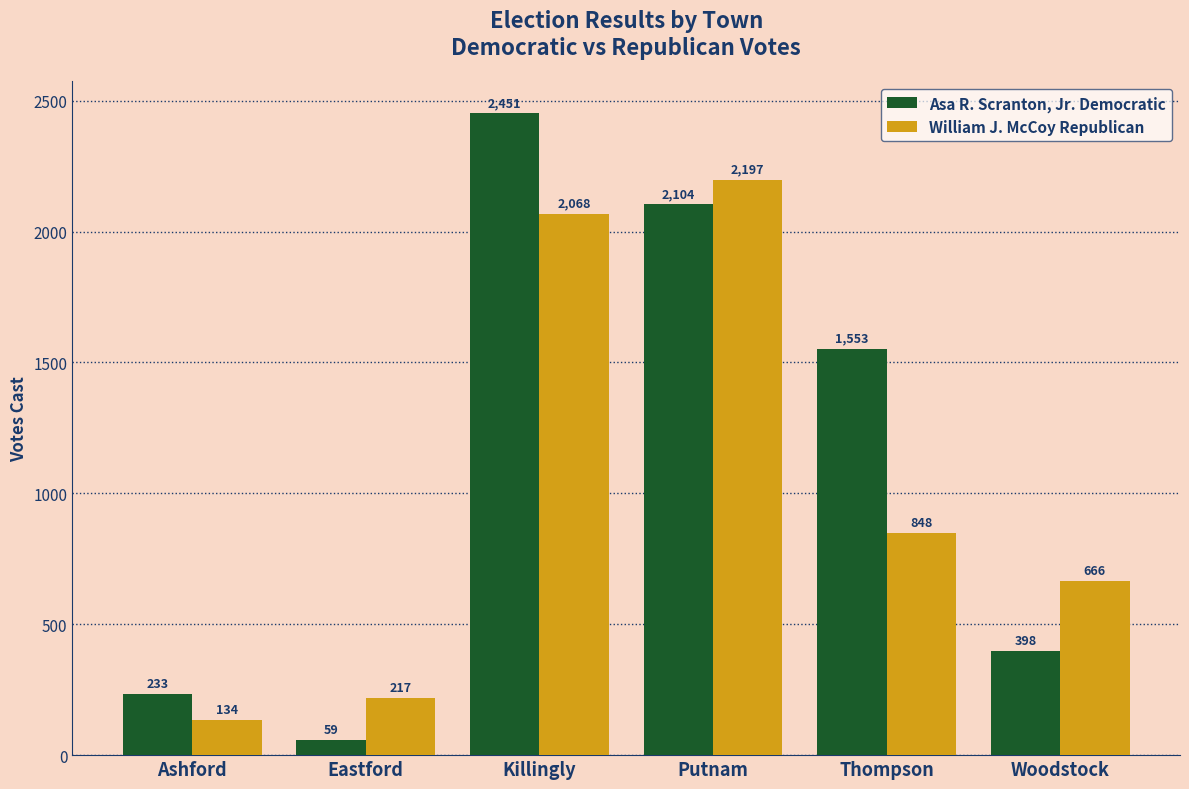

At which category is the sum across all series the highest?

Killingly